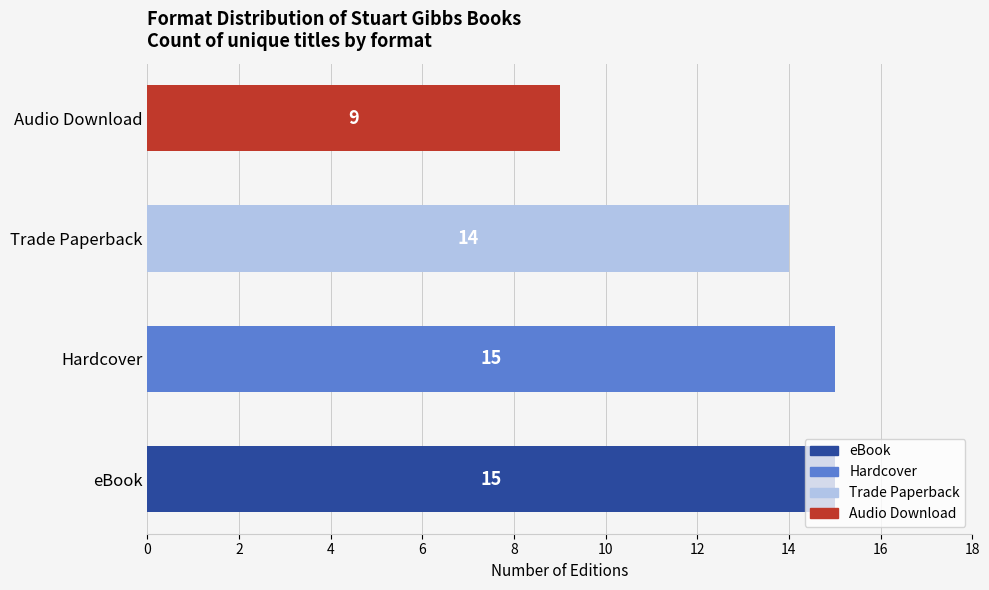

The value at eBook is 15. True or false?

True